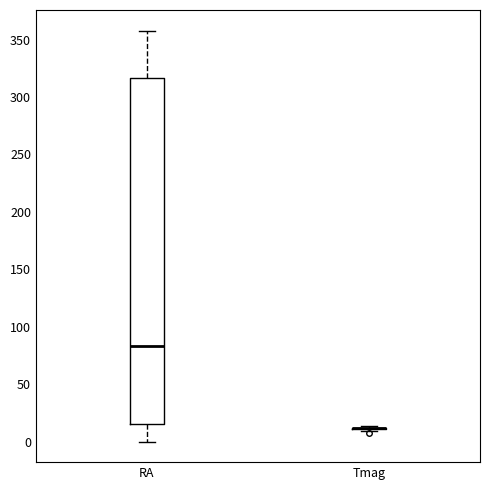

Reading left to right, read every box against the y-axis: the position of its median line, the range the box covers, and the ends of its whiskers. The values are not printed on the chart, so give them approximately, as read against the axis.

RA: median 85, box 15 to 315, whiskers 0 to 360
Tmag: box collapsed to a line at 10, whiskers 10 to 15